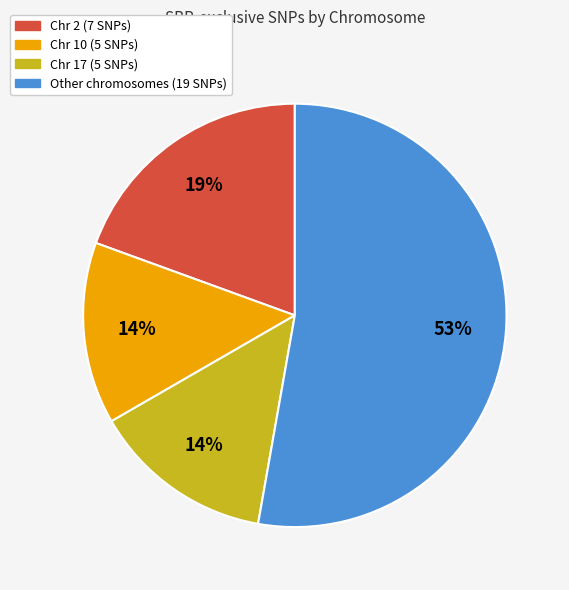

To the nearest percent, what is the average slice percentage?

25%